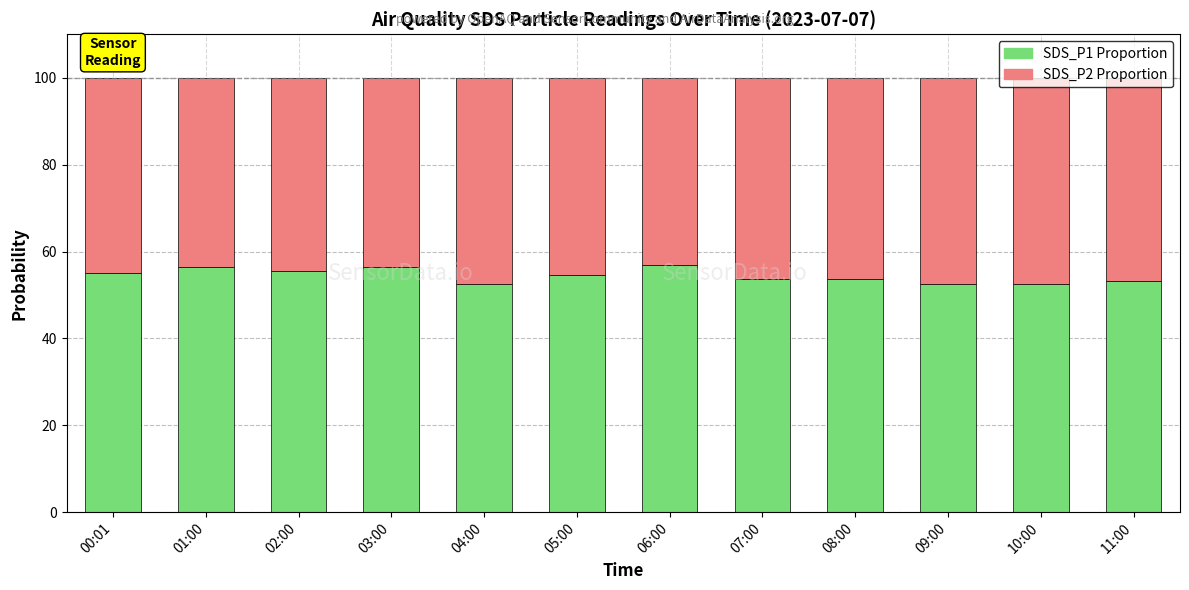

How many bars are there in total?

12